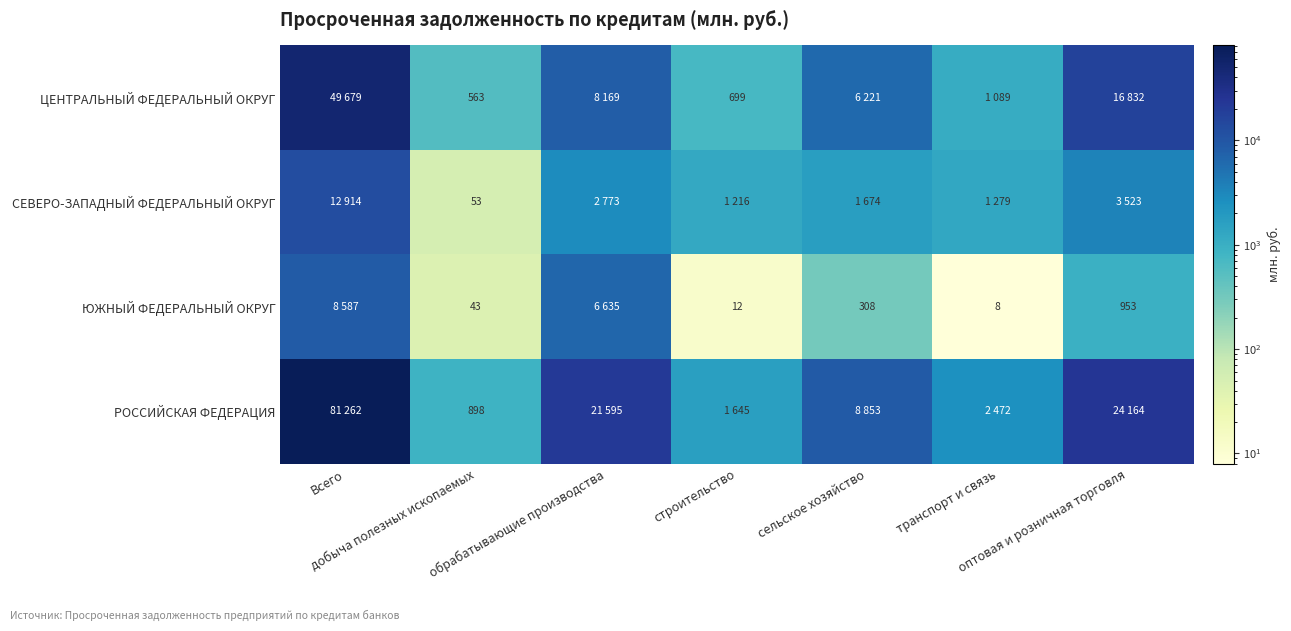

What is the smallest value displayed?

8